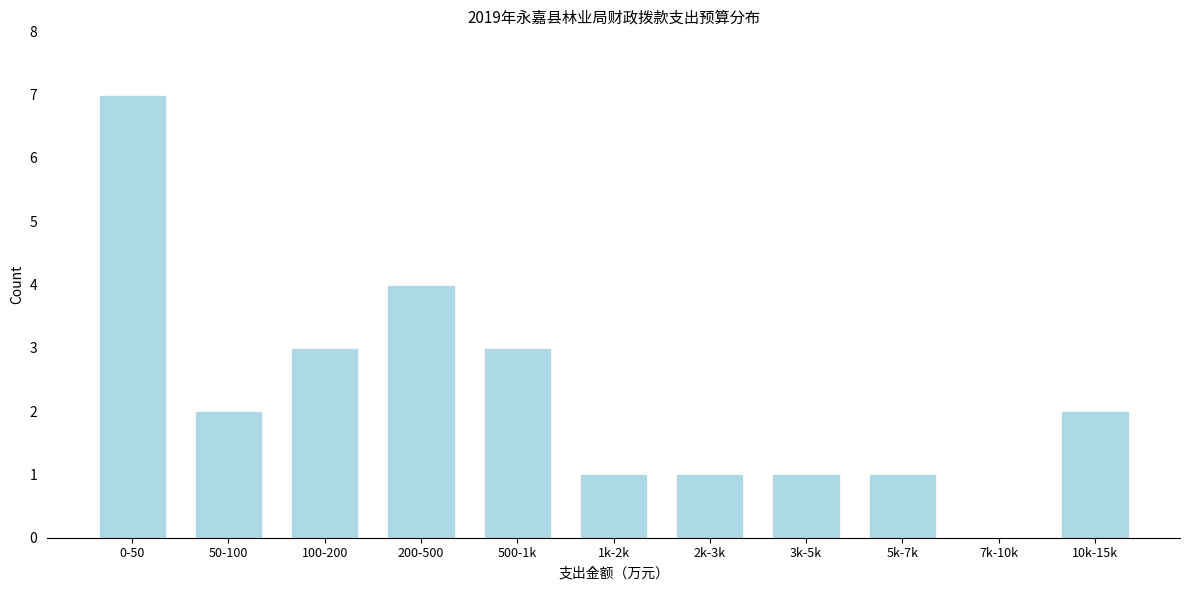

Reading right to left, list all the values displayed in this chart.

10k-15k=2	7k-10k=0	5k-7k=1	3k-5k=1	2k-3k=1	1k-2k=1	500-1k=3	200-500=4	100-200=3	50-100=2	0-50=7